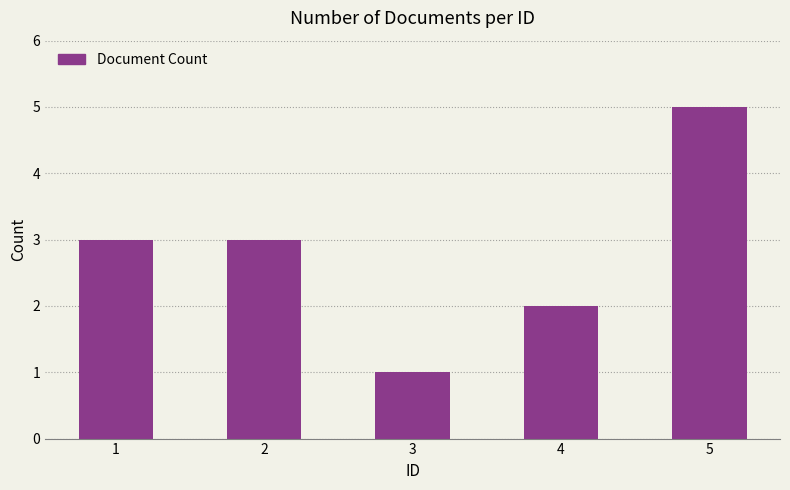

Are the bars horizontal?

No